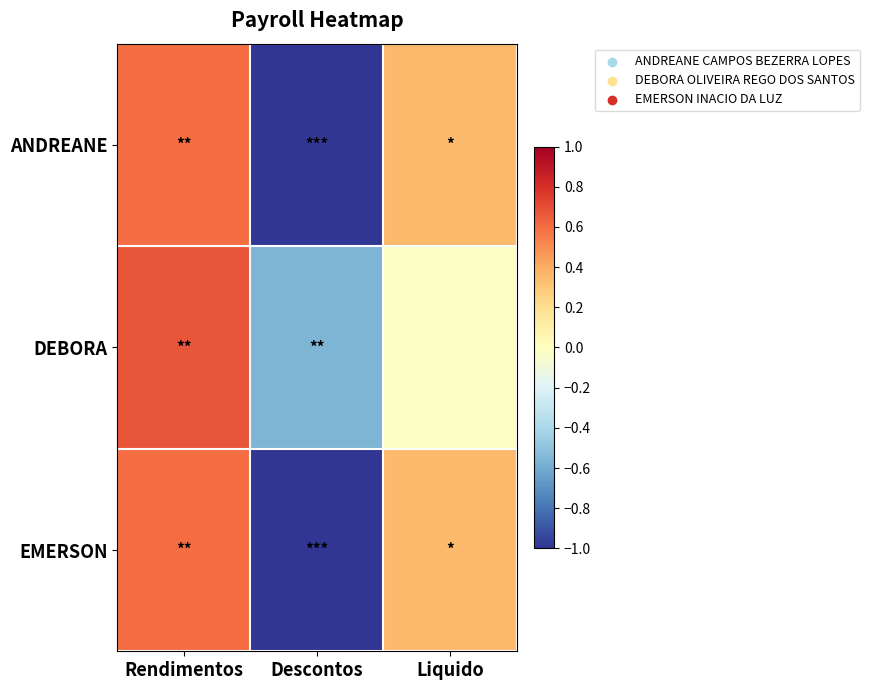

Which series changed the most between Rendimentos and Descontos?

ANDREANE